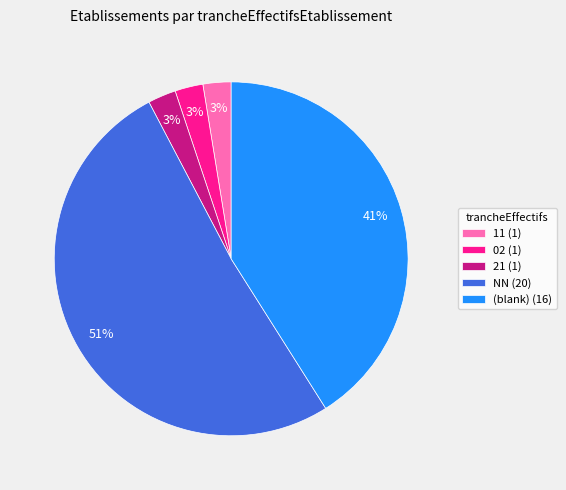

What percentage is the (blank) (16) slice, to the nearest percent?

41%